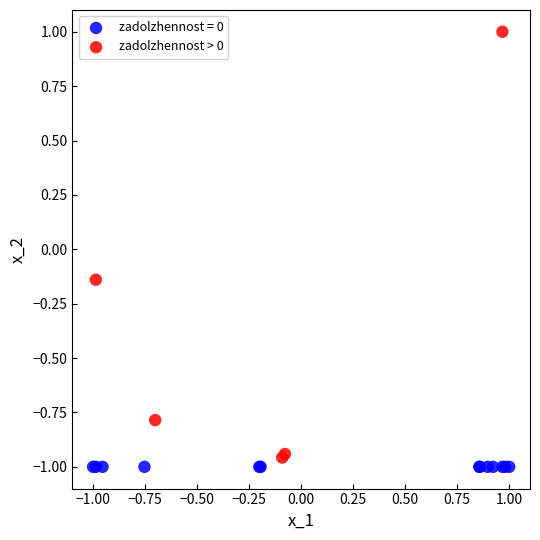

Which series contains the highest Y value?

zadolzhennost > 0